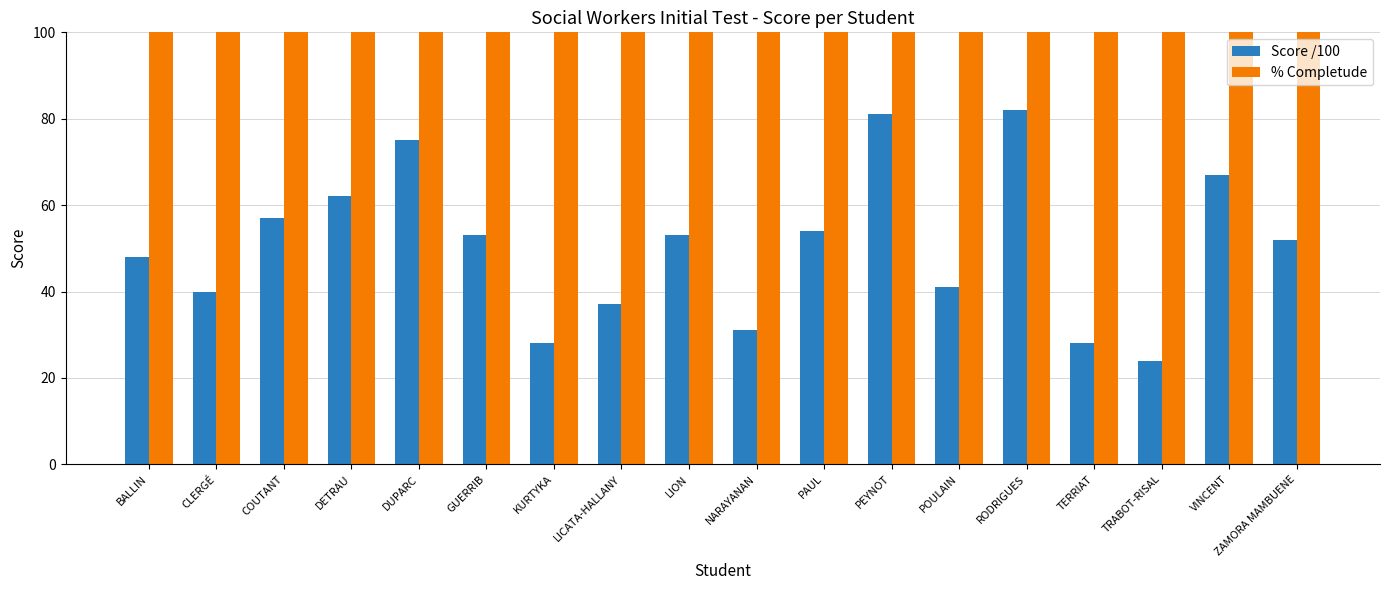

Count the number of categories in the chart.

18